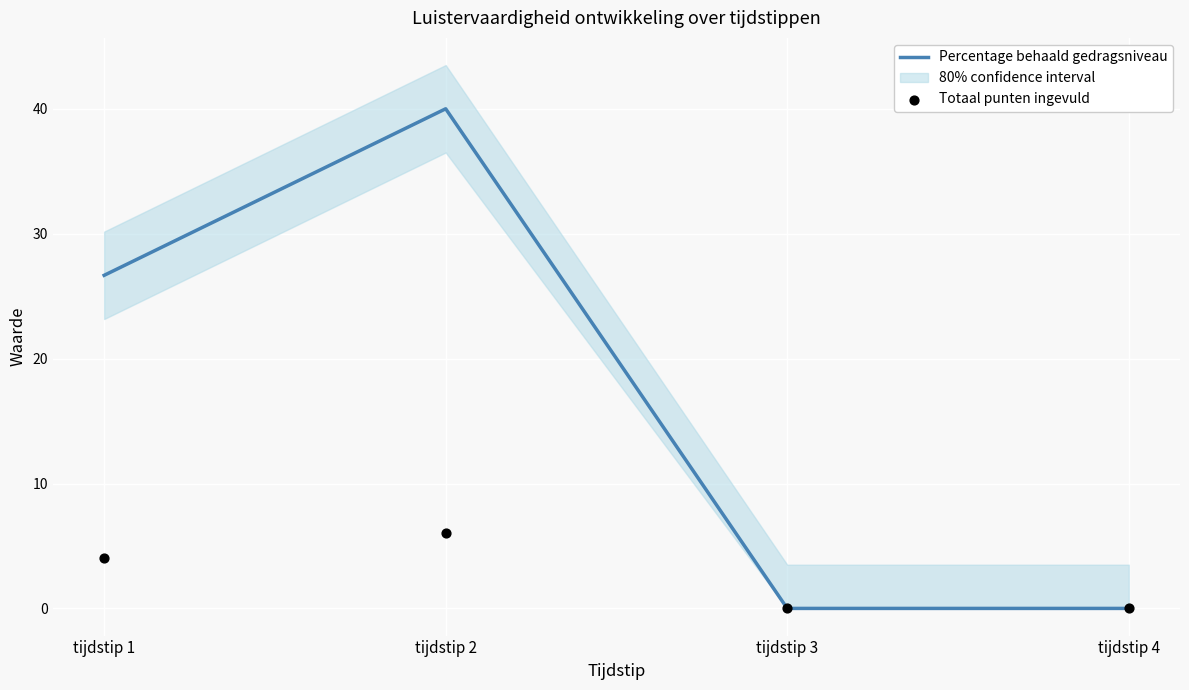

Which series reaches the maximum Y coordinate?

Percentage behaald gedragsniveau